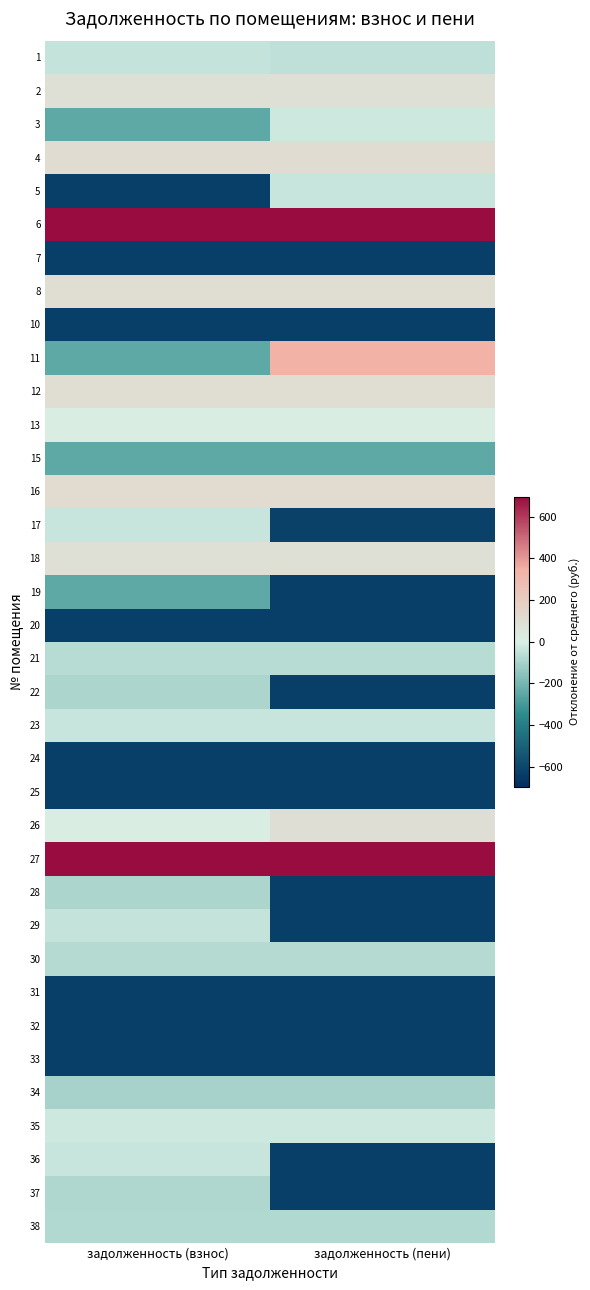

Reading right to left, what are all the values shown in this chart?

1: задолженность (пени)=-51.8	задолженность (взнос)=-41.1
2: задолженность (пени)=86.7	задолженность (взнос)=86.7
3: задолженность (пени)=-27.2	задолженность (взнос)=-247.6
4: задолженность (пени)=105.2	задолженность (взнос)=105.2
5: задолженность (пени)=-36.2	задолженность (взнос)=-626.1
6: задолженность (пени)=1510.7	задолженность (взнос)=782.1
7: задолженность (пени)=-626.1	задолженность (взнос)=-626.1
8: задолженность (пени)=101.5	задолженность (взнос)=101.5
10: задолженность (пени)=-626.1	задолженность (взнос)=-626.1
11: задолженность (пени)=344.4	задолженность (взнос)=-248.4
12: задолженность (пени)=102.7	задолженность (взнос)=102.7
13: задолженность (пени)=11.5	задолженность (взнос)=11.5
15: задолженность (пени)=-245.1	задолженность (взнос)=-245.1
16: задолженность (пени)=114.3	задолженность (взнос)=114.3
17: задолженность (пени)=-625.0	задолженность (взнос)=-35.1
18: задолженность (пени)=86.7	задолженность (взнос)=86.7
19: задолженность (пени)=-626.1	задолженность (взнос)=-247.6
20: задолженность (пени)=-626.1	задолженность (взнос)=-626.1
21: задолженность (пени)=-70.6	задолженность (взнос)=-70.6
22: задолженность (пени)=-626.1	задолженность (взнос)=-91.5
23: задолженность (пени)=-36.2	задолженность (взнос)=-36.2
24: задолженность (пени)=-626.1	задолженность (взнос)=-626.1
25: задолженность (пени)=-626.1	задолженность (взнос)=-626.1
26: задолженность (пени)=93.0	задолженность (взнос)=11.1
27: задолженность (пени)=2029.0	задолженность (взнос)=11577.7
28: задолженность (пени)=-626.1	задолженность (взнос)=-91.5
29: задолженность (пени)=-626.1	задолженность (взнос)=-39.9
30: задолженность (пени)=-74.3	задолженность (взнос)=-74.3
31: задолженность (пени)=-626.1	задолженность (взнос)=-626.1
32: задолженность (пени)=-626.1	задолженность (взнос)=-626.1
33: задолженность (пени)=-626.1	задолженность (взнос)=-626.1
34: задолженность (пени)=-98.8	задолженность (взнос)=-98.8
35: задолженность (пени)=-26.3	задолженность (взнос)=-26.3
36: задолженность (пени)=-626.1	задолженность (взнос)=-34.9
37: задолженность (пени)=-626.1	задолженность (взнос)=-86.6
38: задолженность (пени)=-79.2	задолженность (взнос)=-79.2